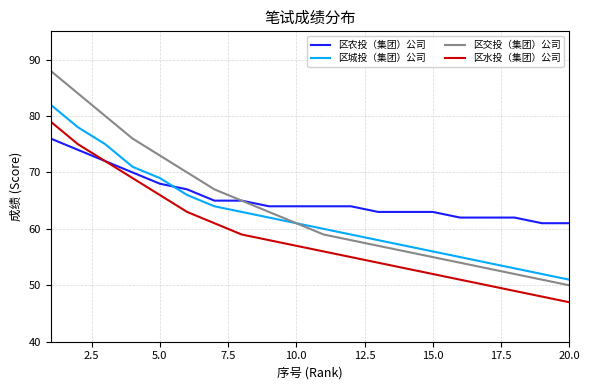

Reading left to right, list all the values displayed in this chart.

区农投（集团）公司: 76	74	72	70	68	67	65	65	64	64	64	64	63	63	63	62	62	62	61	61
区城投（集团）公司: 82	78	75	71	69	66	64	63	62	61	60	59	58	57	56	55	54	53	52	51
区交投（集团）公司: 88	84	80	76	73	70	67	65	63	61	59	58	57	56	55	54	53	52	51	50
区水投（集团）公司: 79	75	72	69	66	63	61	59	58	57	56	55	54	53	52	51	50	49	48	47